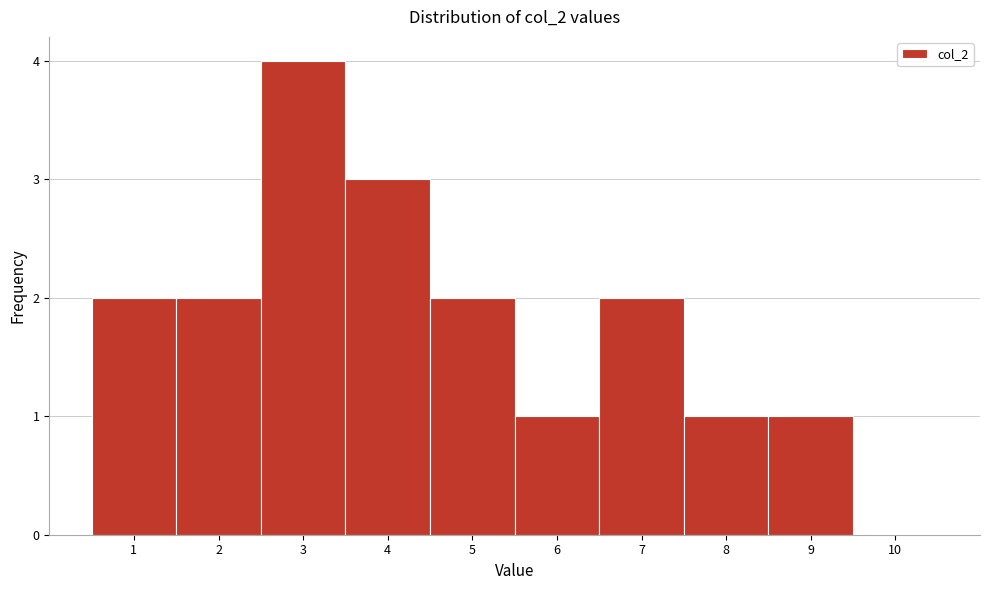

Over which range of the x-axis is the bar tallest?

2.5 to 3.5